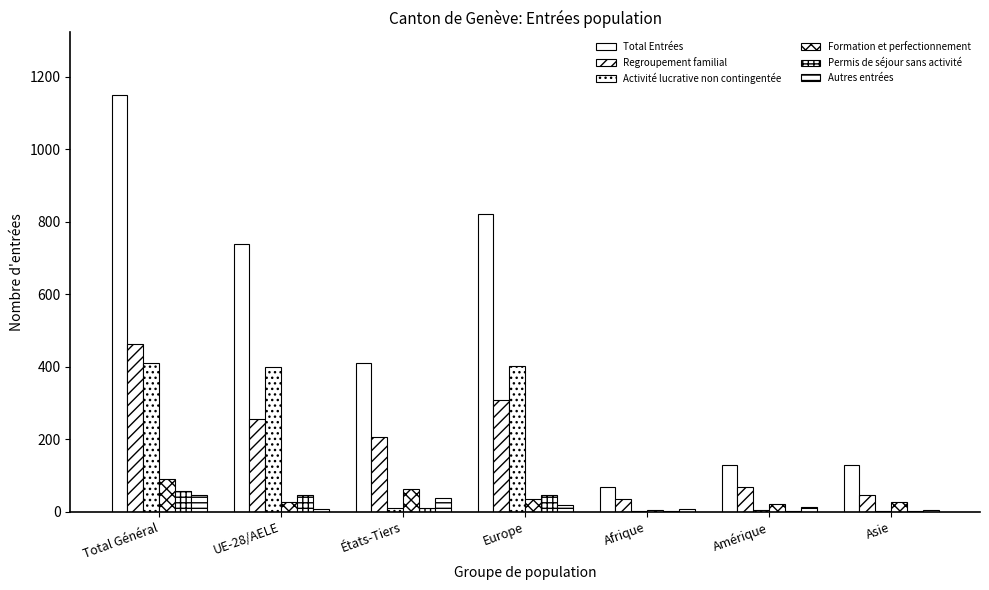

Reading left to right, extract all data points from this chart.

Total Entrées: 1150	739	411	821	68	129	128
Regroupement familial: 462	255	207	309	36	69	47
Activité lucrative non contingentée: 409	400	9	401	1	4	3
Formation et perfectionnement: 90	26	64	35	6	21	28
Permis de séjour sans activité: 56	46	10	47	2	2	3
Autres entrées: 45	8	37	19	7	14	5